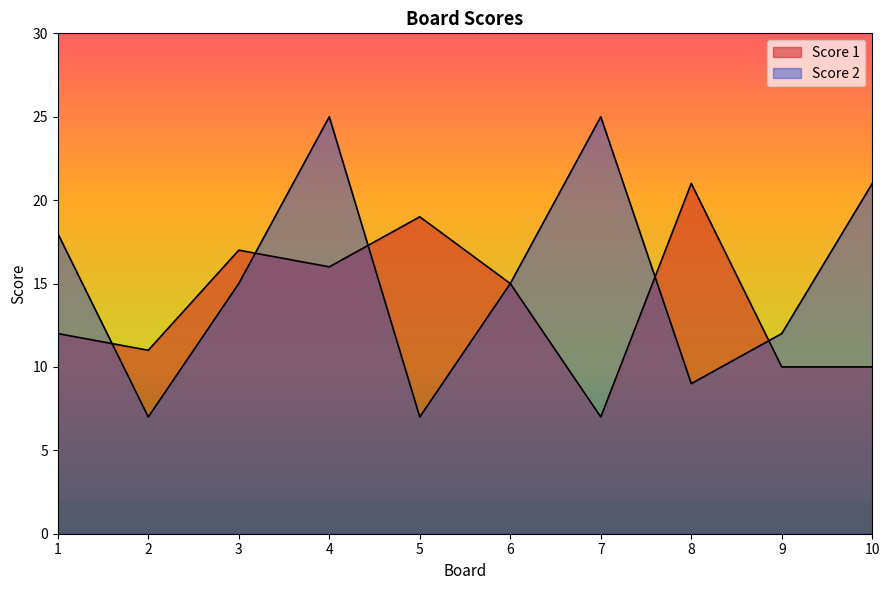

What is the smallest value displayed?

7